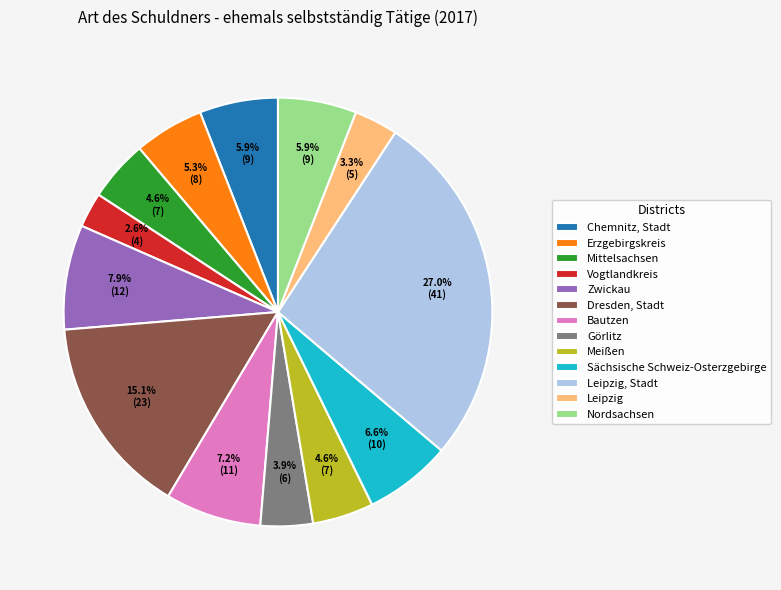

Which category has the smallest portion of the pie?

Vogtlandkreis